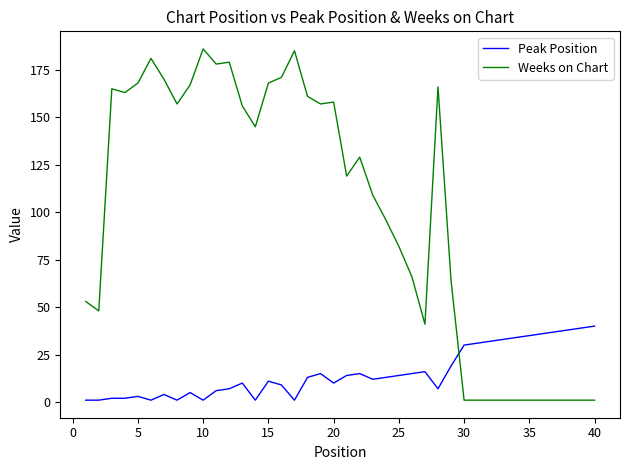

Which series ends up on top after the final intersection of Peak Position and Weeks on Chart?

Peak Position